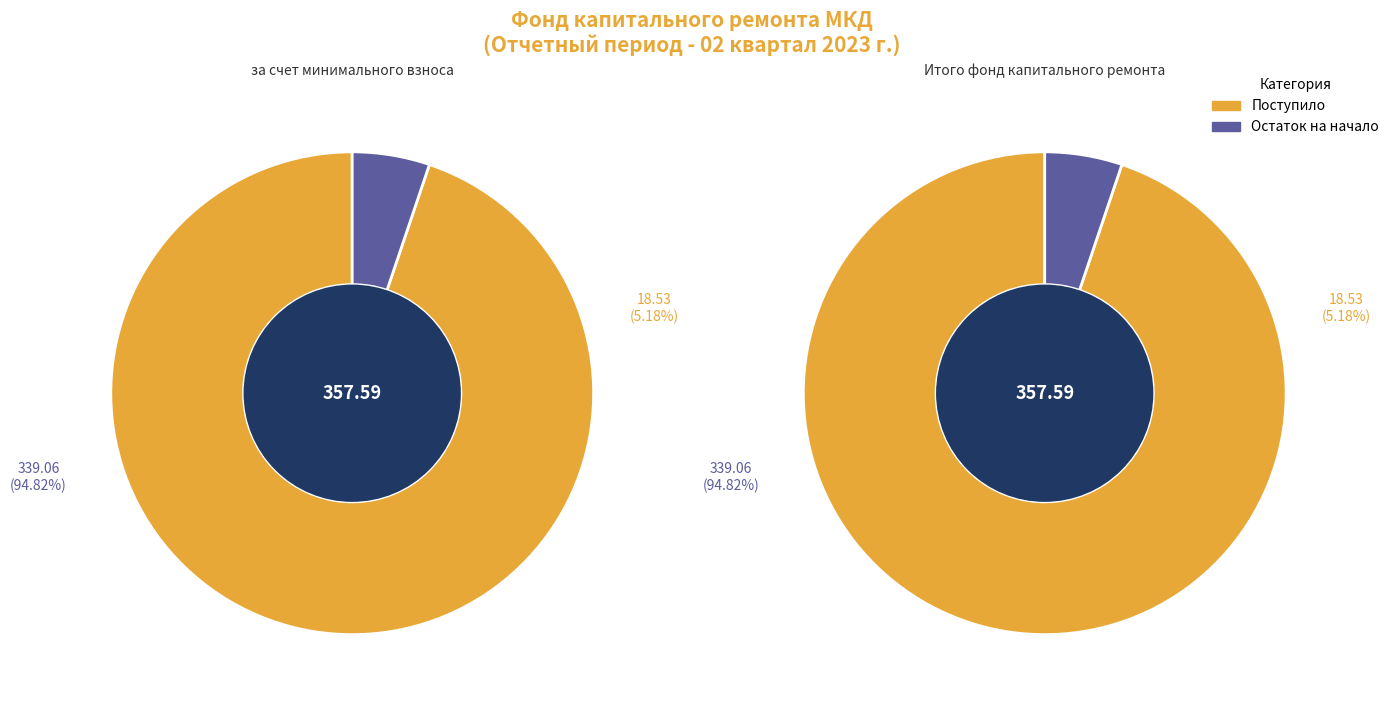

Is it true that Остаток на начало периода is 34% of the pie?

False